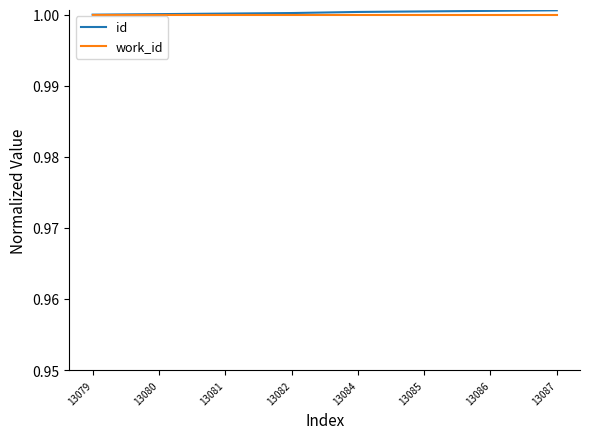

The id series shows 1.0 at 13080. True or false?

True